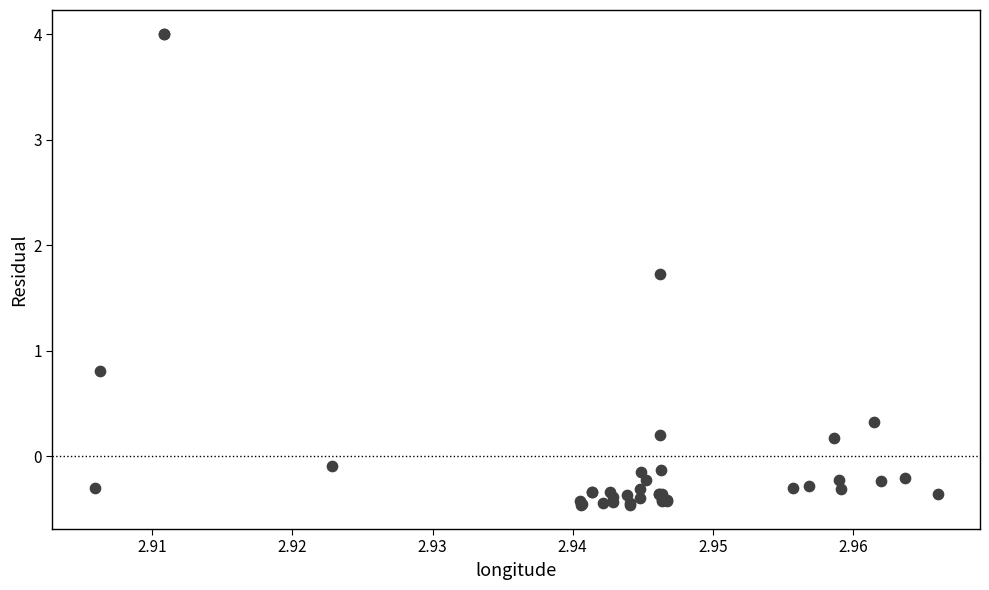

What Y value in the scatter plot is closest to 1?

0.8